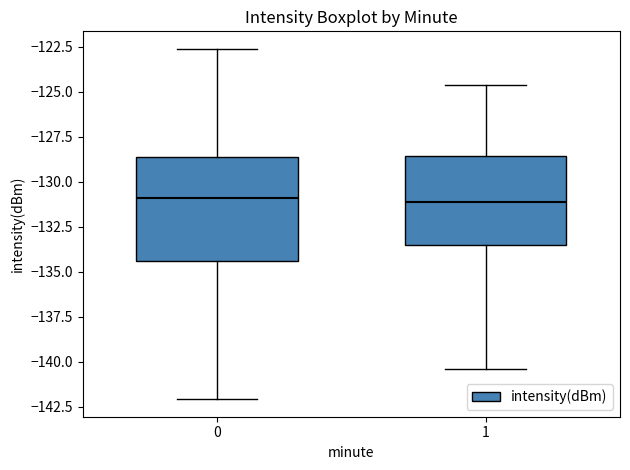

Reading left to right, transcribe this box plot: for each box, give where its median line is, the range the box spans, and where its two whiskers end, as read against the y-axis. The values are not printed on the chart, so give them approximately, as read against the axis.

0: median -131.0, box -134.5 to -128.5, whiskers -142.0 to -122.5
1: median -131.0, box -133.5 to -128.5, whiskers -140.5 to -124.5